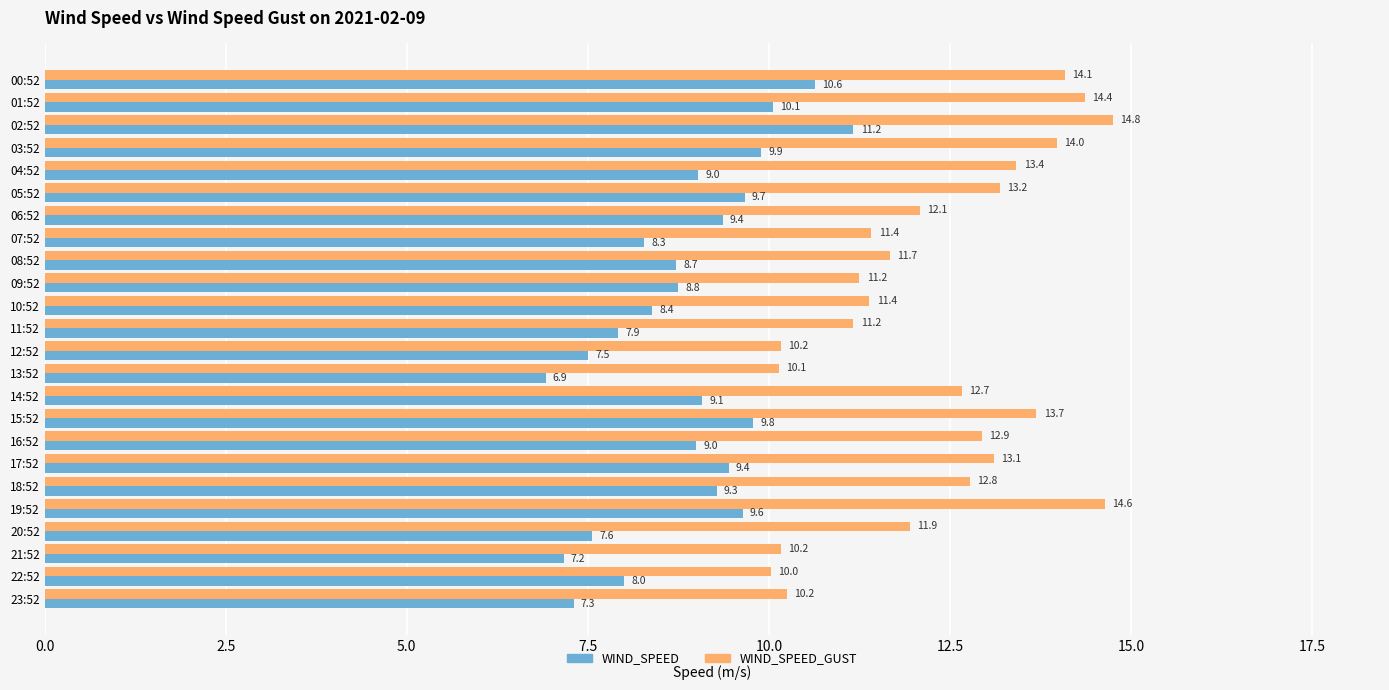

Which series has the largest total across all categories?

WIND_SPEED_GUST